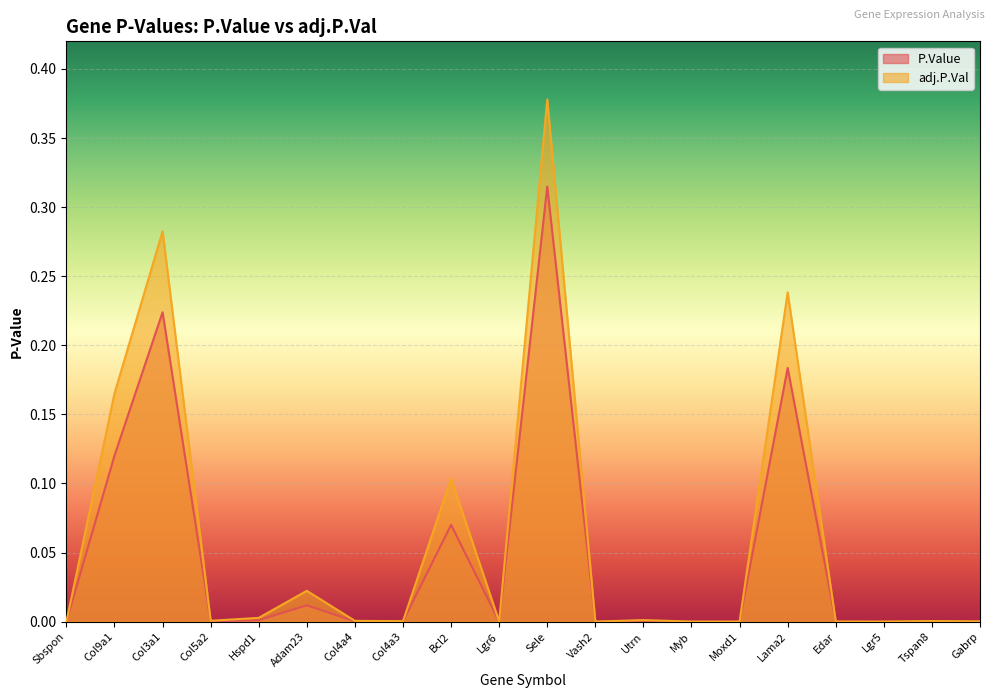

Rank the series at Adam23 from lowest to highest value.

P.Value, adj.P.Val